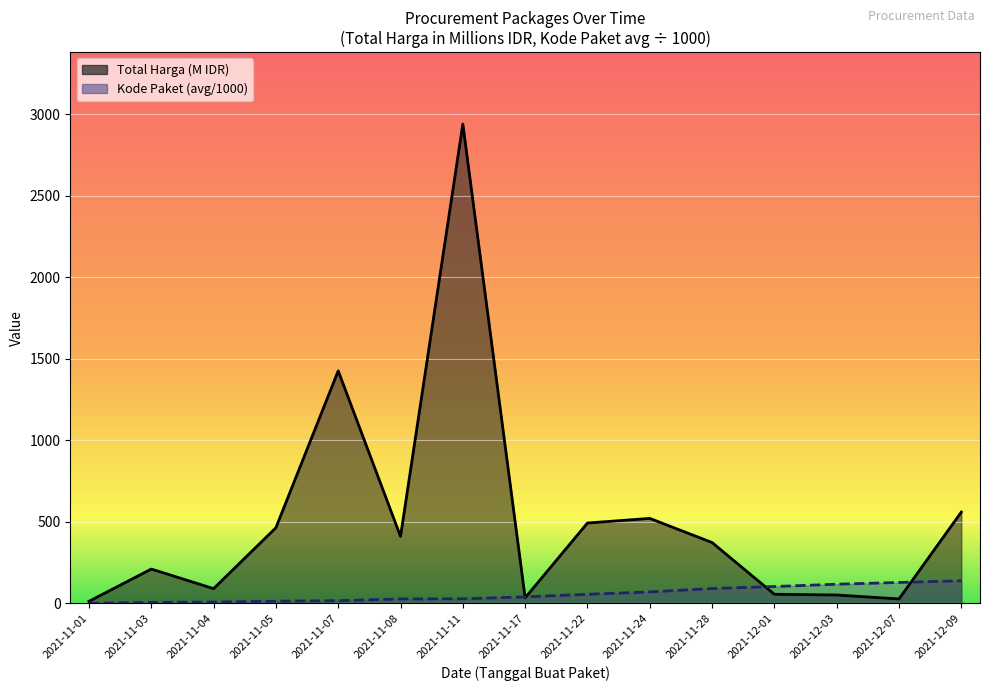

Between 2021-11-28 and 2021-11-04, which is larger?

2021-11-28